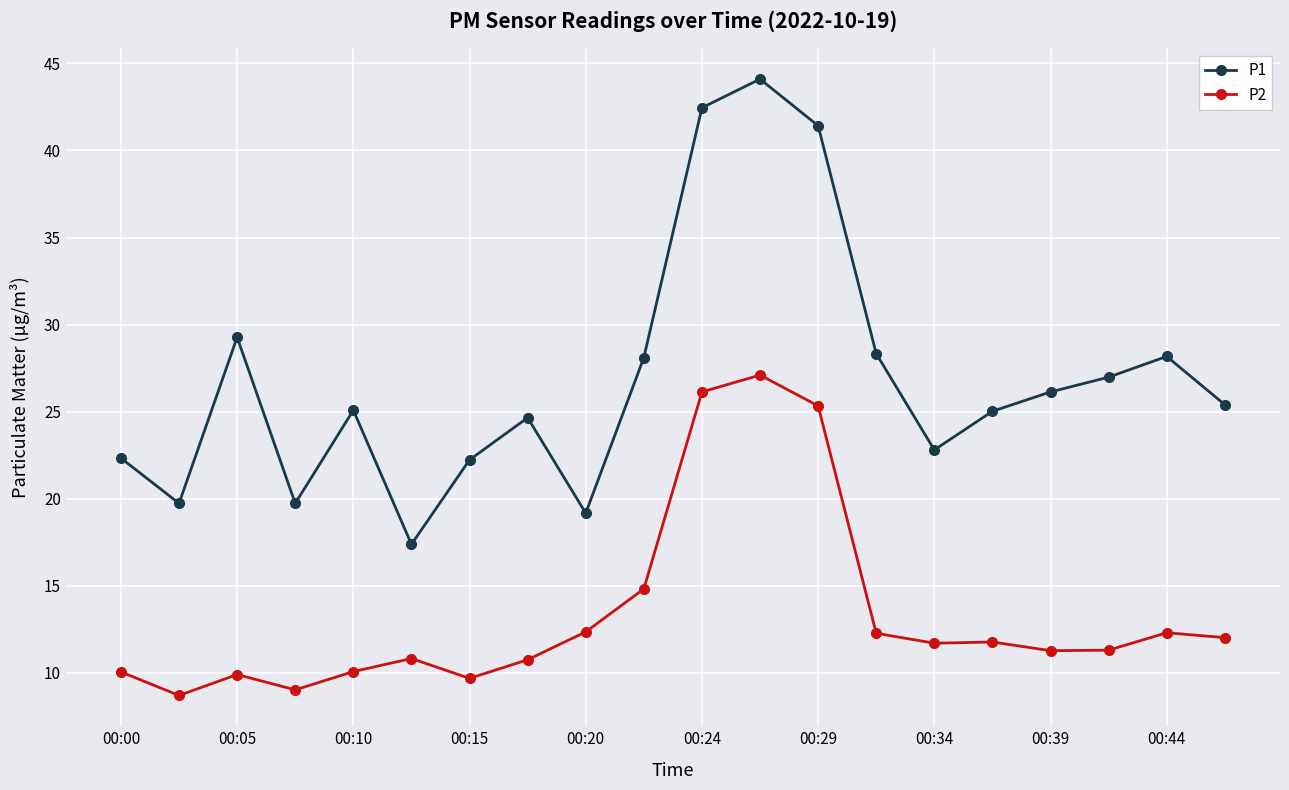

In P2, how many points are higher than both neighbors (excluding endpoints)?

5